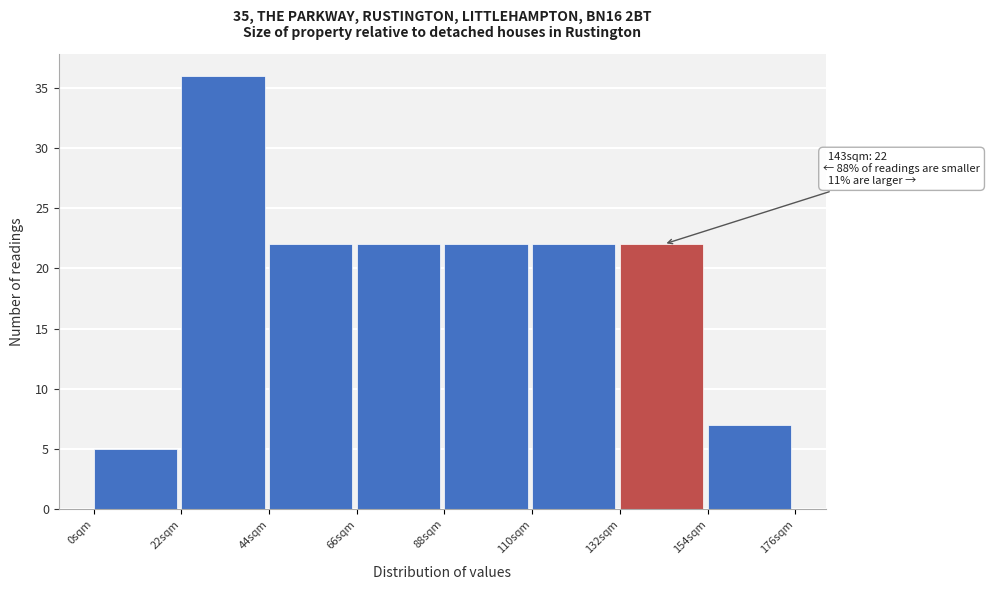

Over which range of the x-axis is the bar tallest?

22 to 44